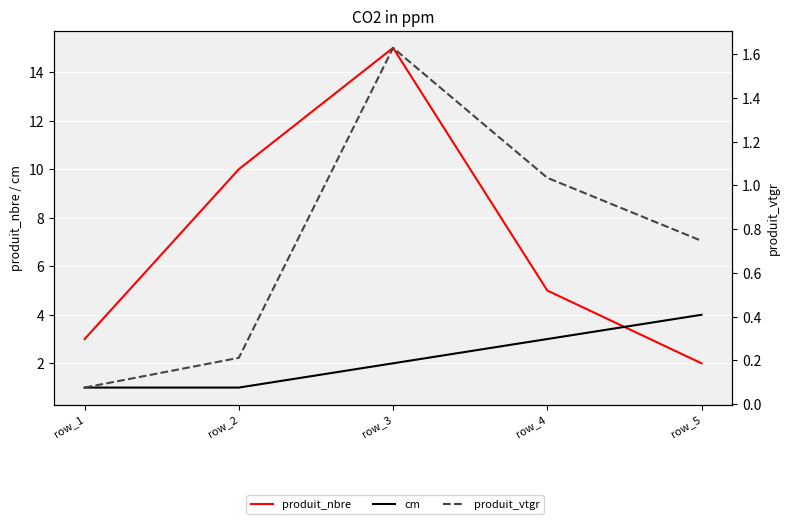

Count the cm values in the range 1 to 3.

4